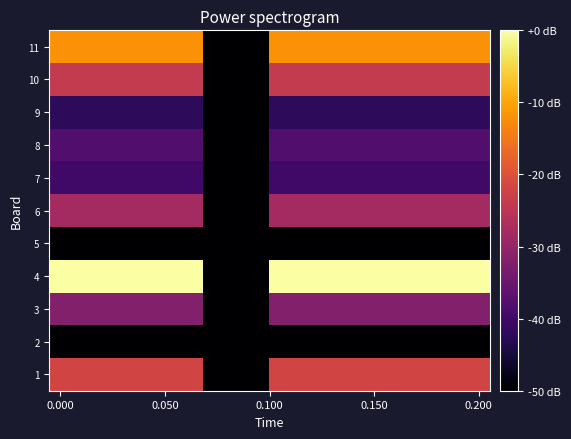

How many series are shown in this chart?

11